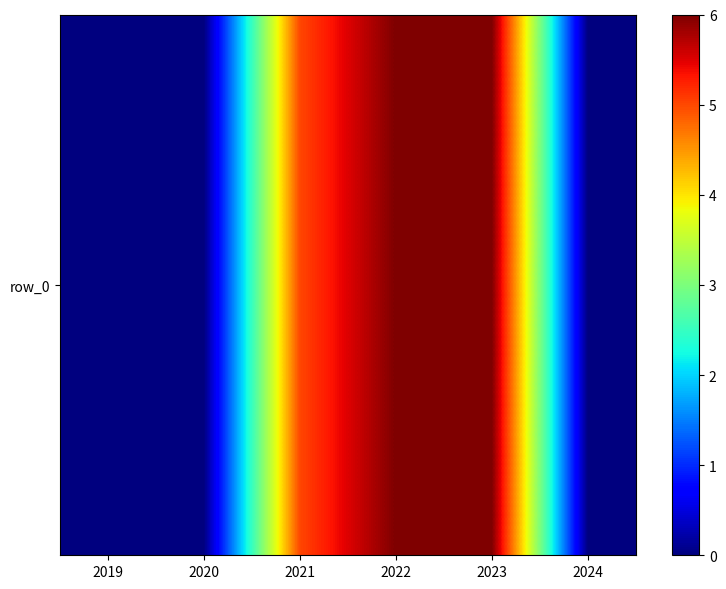

What is the sum of all values?

17